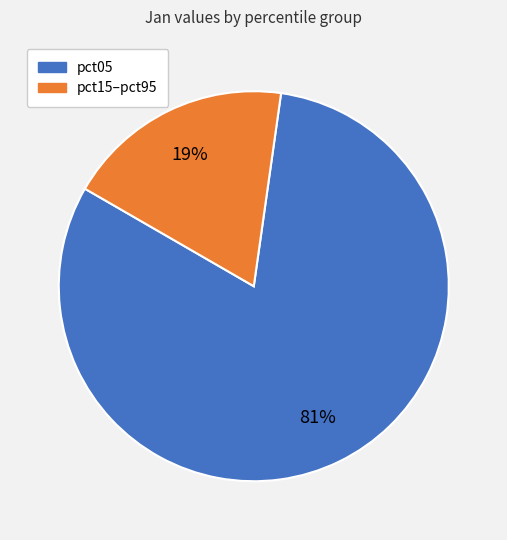

To the nearest percent, what is the difference between the largest and smallest slice percentages?

62%